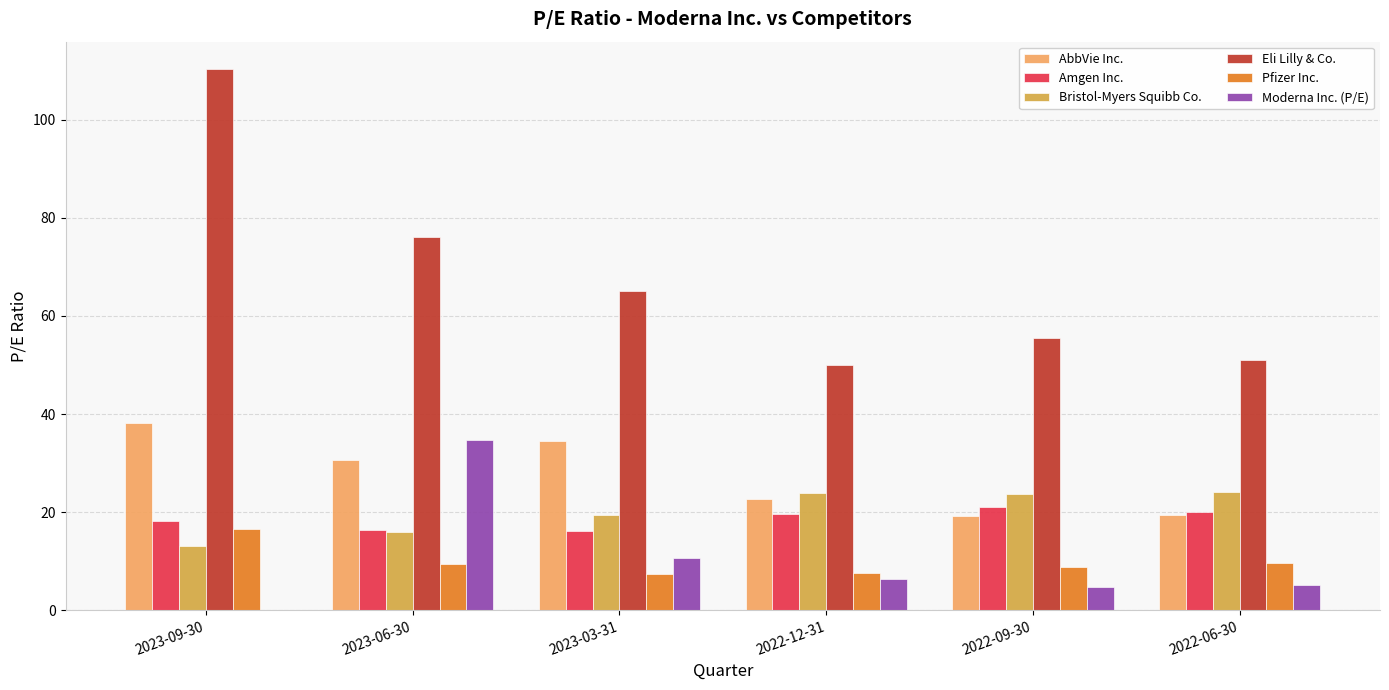

What is the sum of the Eli Lilly & Co. values at 2023-03-31 and 2023-06-30?

141.4